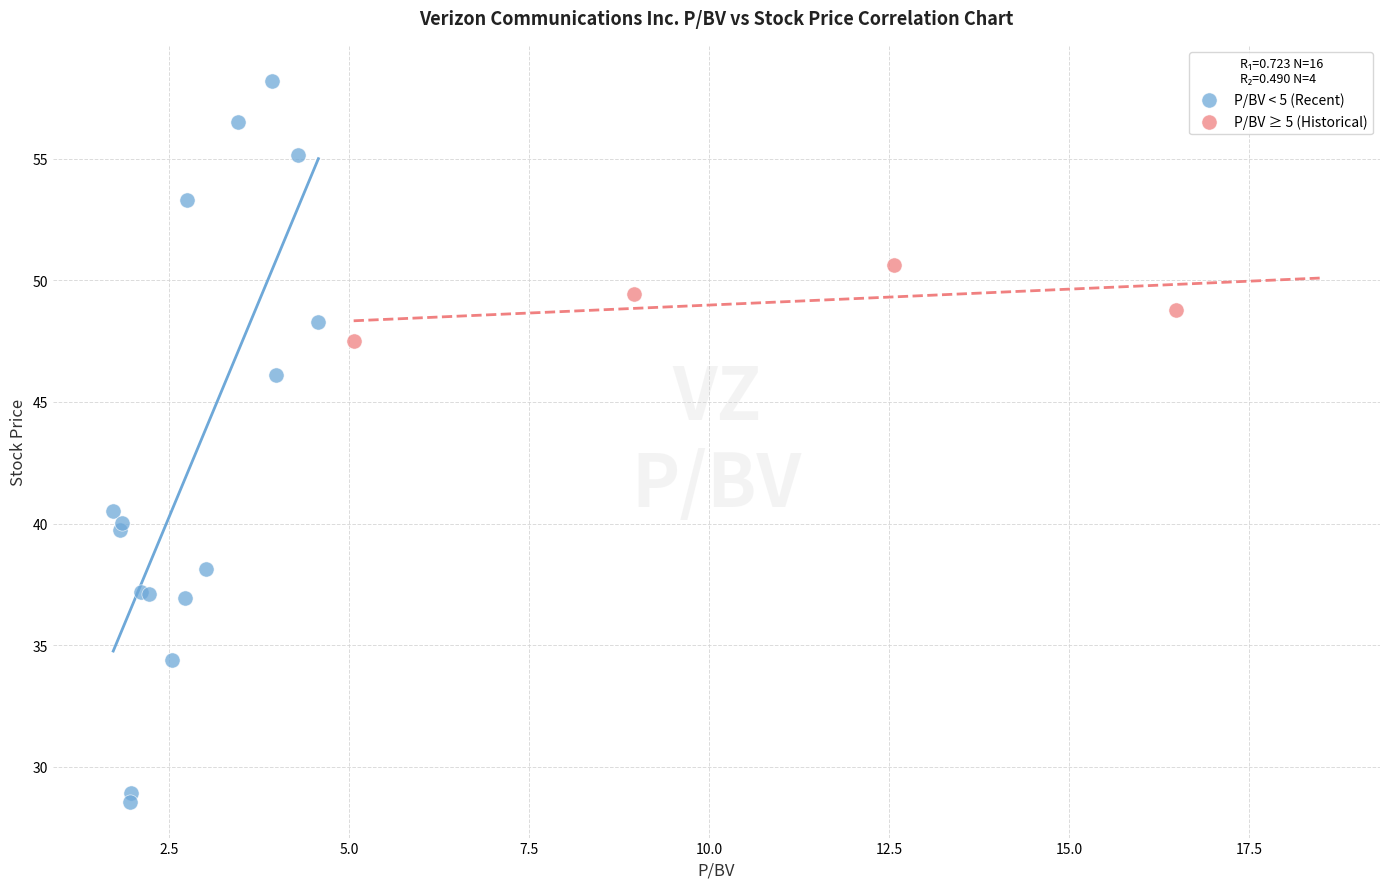

Which series has the largest Y range (max minus min)?

P/BV < 5 (Recent)